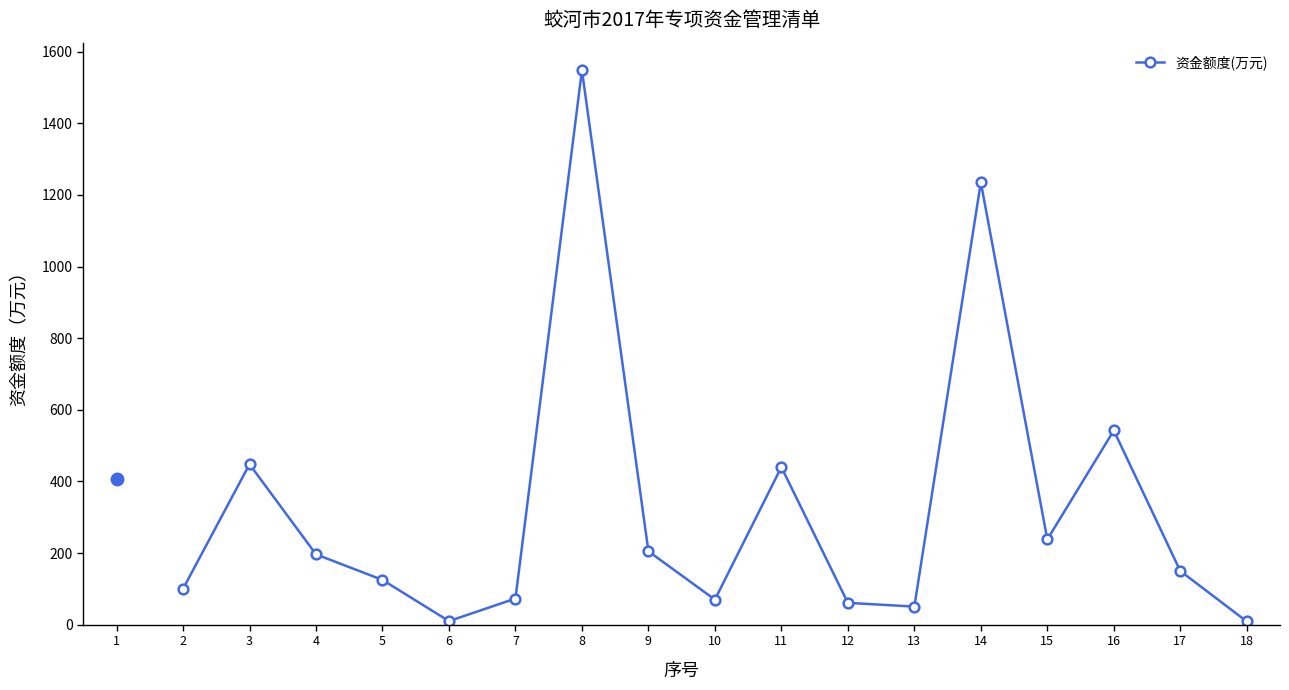

Where is the data nearest to the value 778?

16